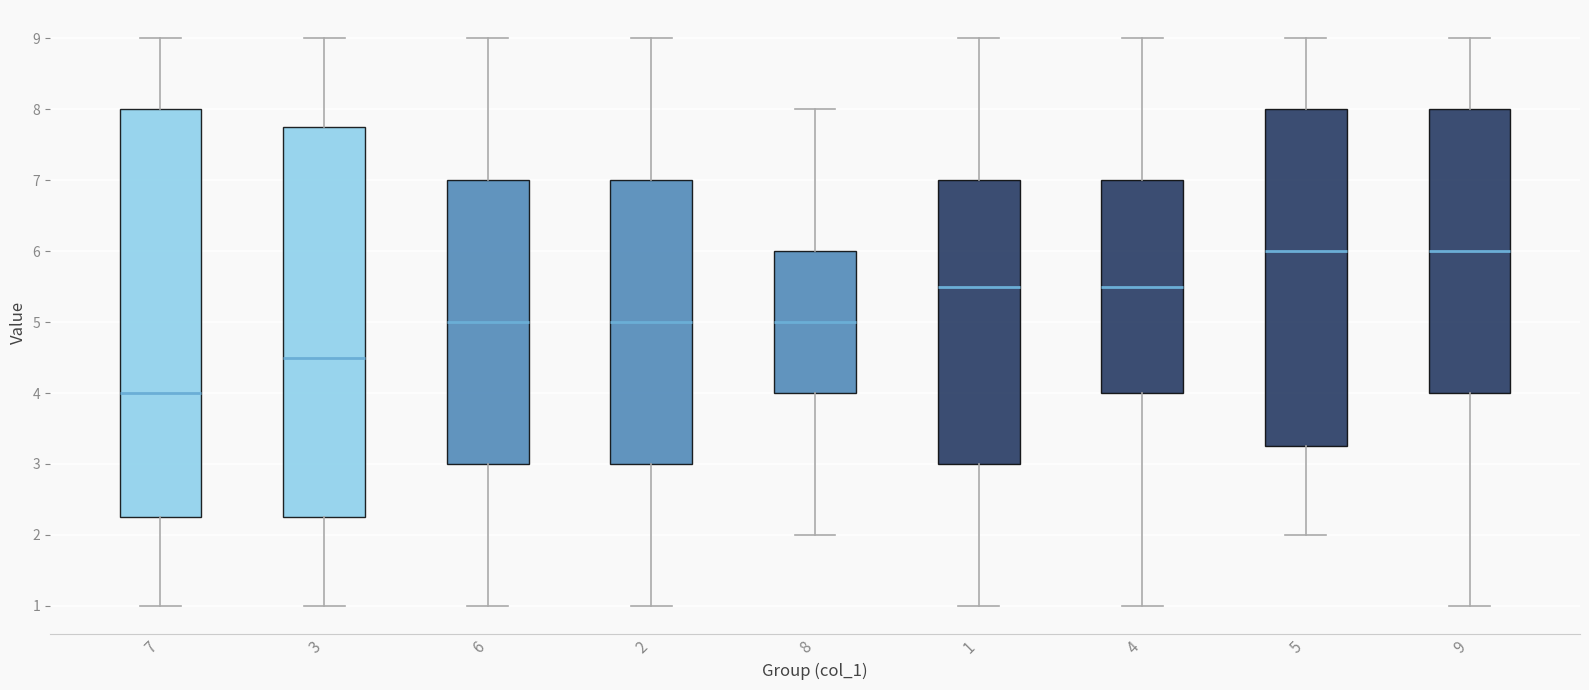

Reading left to right, read every box against the y-axis: the position of its median line, the range the box covers, and the ends of its whiskers. The values are not printed on the chart, so give them approximately, as read against the axis.

7: median 4.0, box 2.3 to 8.0, whiskers 1.0 to 9.0
3: median 4.5, box 2.3 to 7.8, whiskers 1.0 to 9.0
6: median 5.0, box 3.0 to 7.0, whiskers 1.0 to 9.0
2: median 5.0, box 3.0 to 7.0, whiskers 1.0 to 9.0
8: median 5.0, box 4.0 to 6.0, whiskers 2.0 to 8.0
1: median 5.5, box 3.0 to 7.0, whiskers 1.0 to 9.0
4: median 5.5, box 4.0 to 7.0, whiskers 1.0 to 9.0
5: median 6.0, box 3.3 to 8.0, whiskers 2.0 to 9.0
9: median 6.0, box 4.0 to 8.0, whiskers 1.0 to 9.0